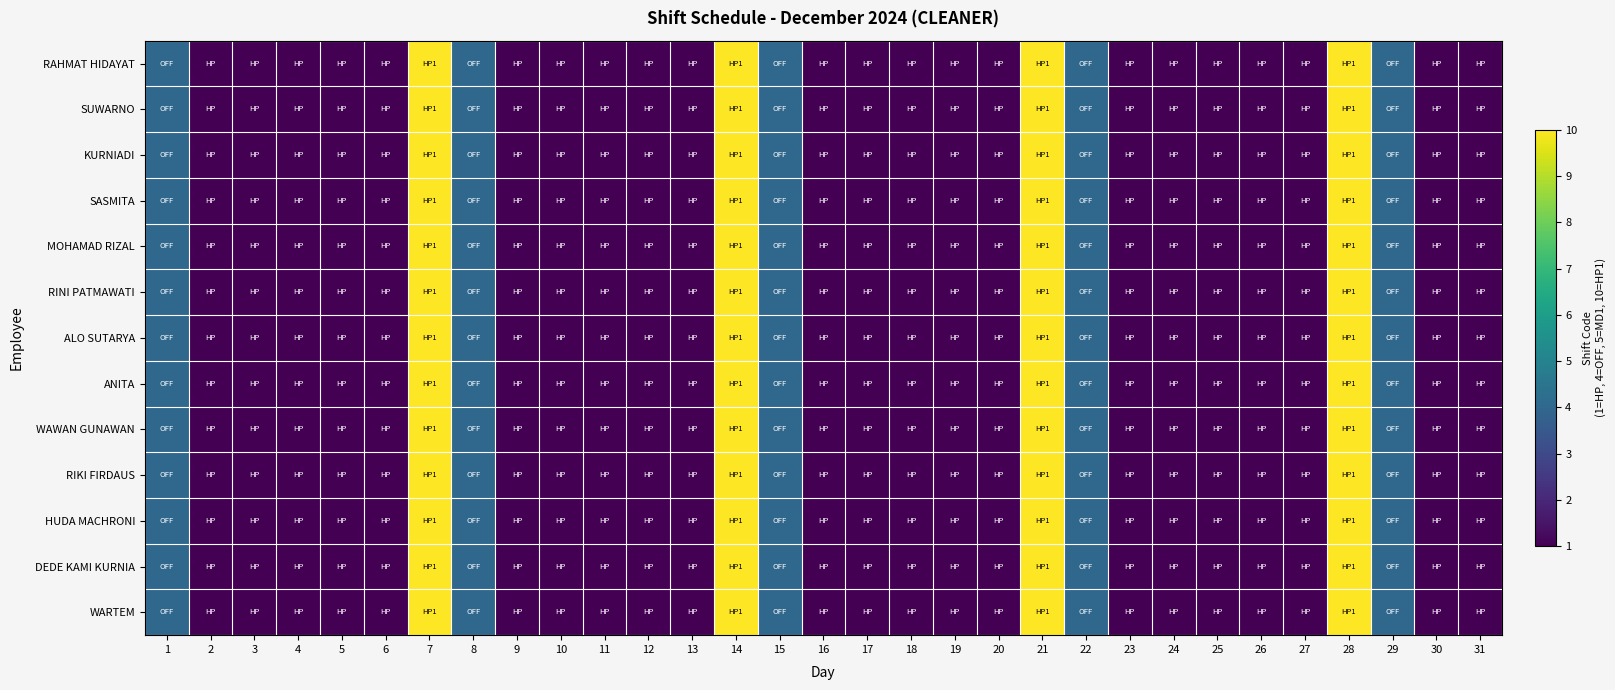

At how many categories does at least one series exceed 1?

9